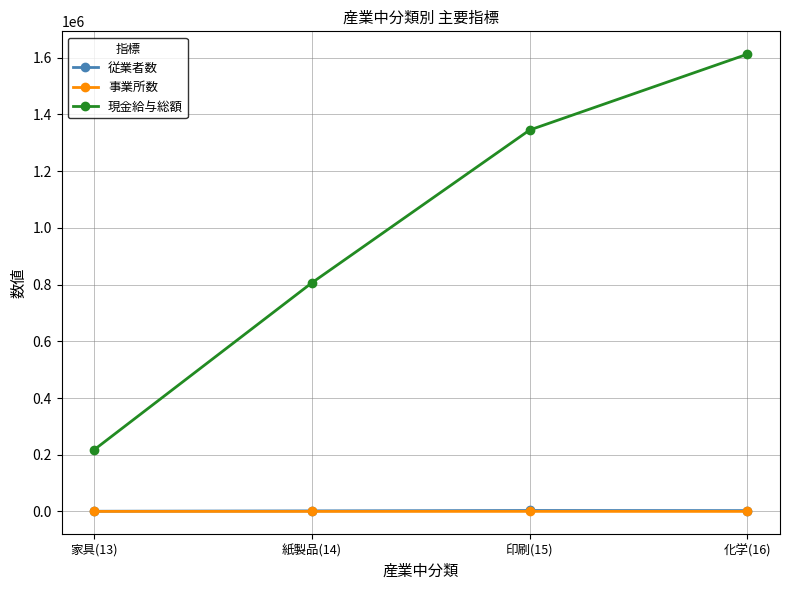

Between 紙製品(14) and 印刷(15), which series saw the biggest shift?

現金給与総額